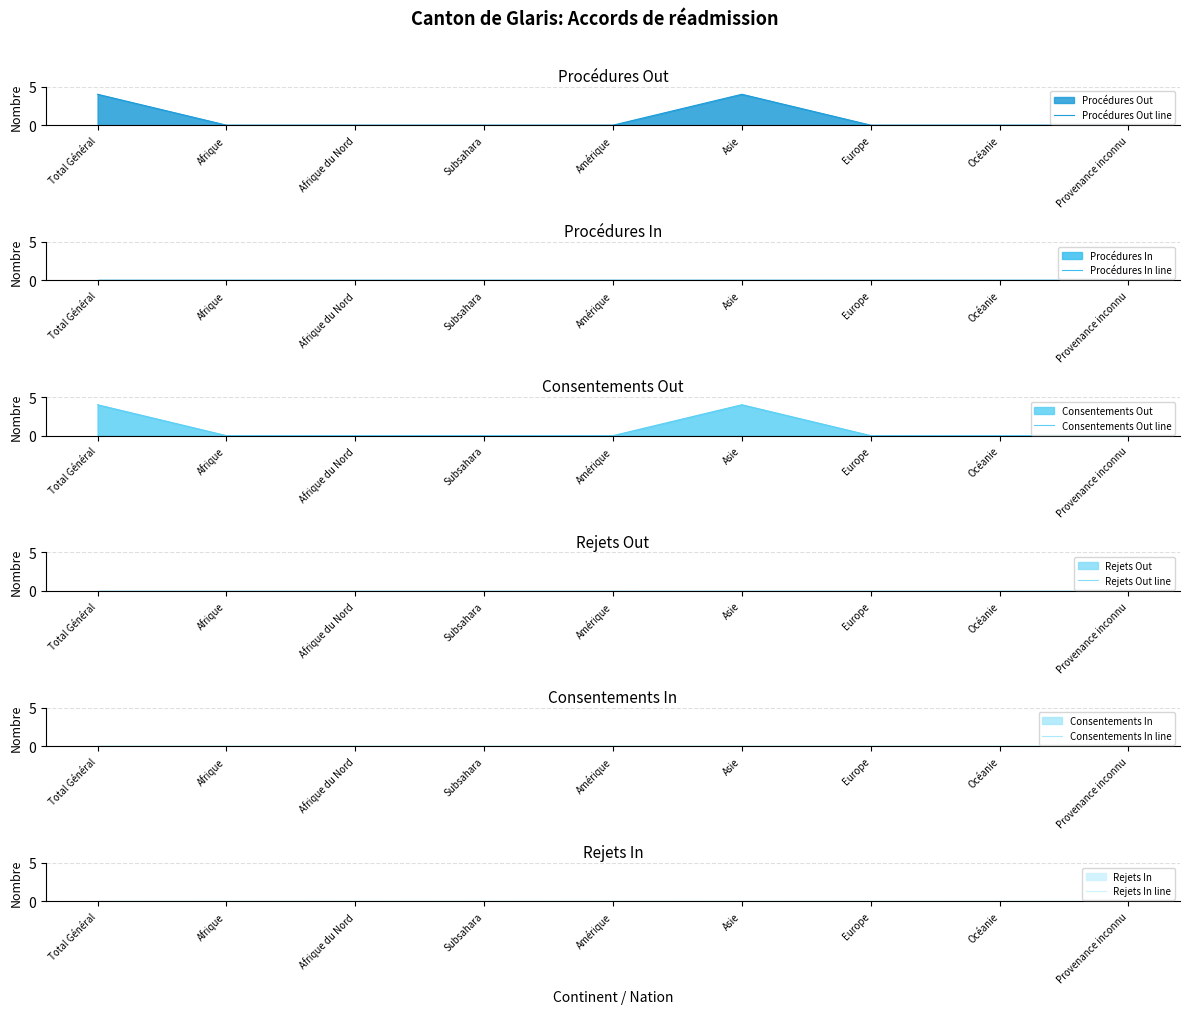

True or false: Rejets In line and Procédures In line intersect in this chart.

False